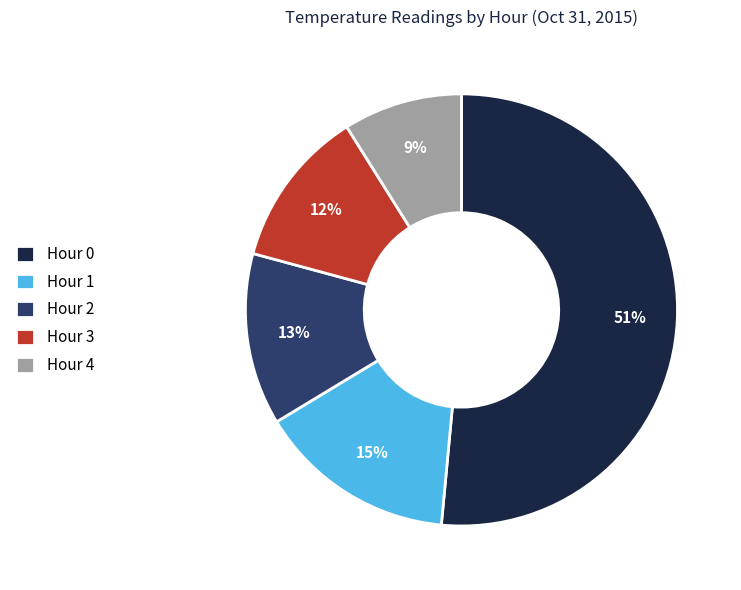

Do Hour 0 and Hour 2 together represent more than half of the pie?

Yes